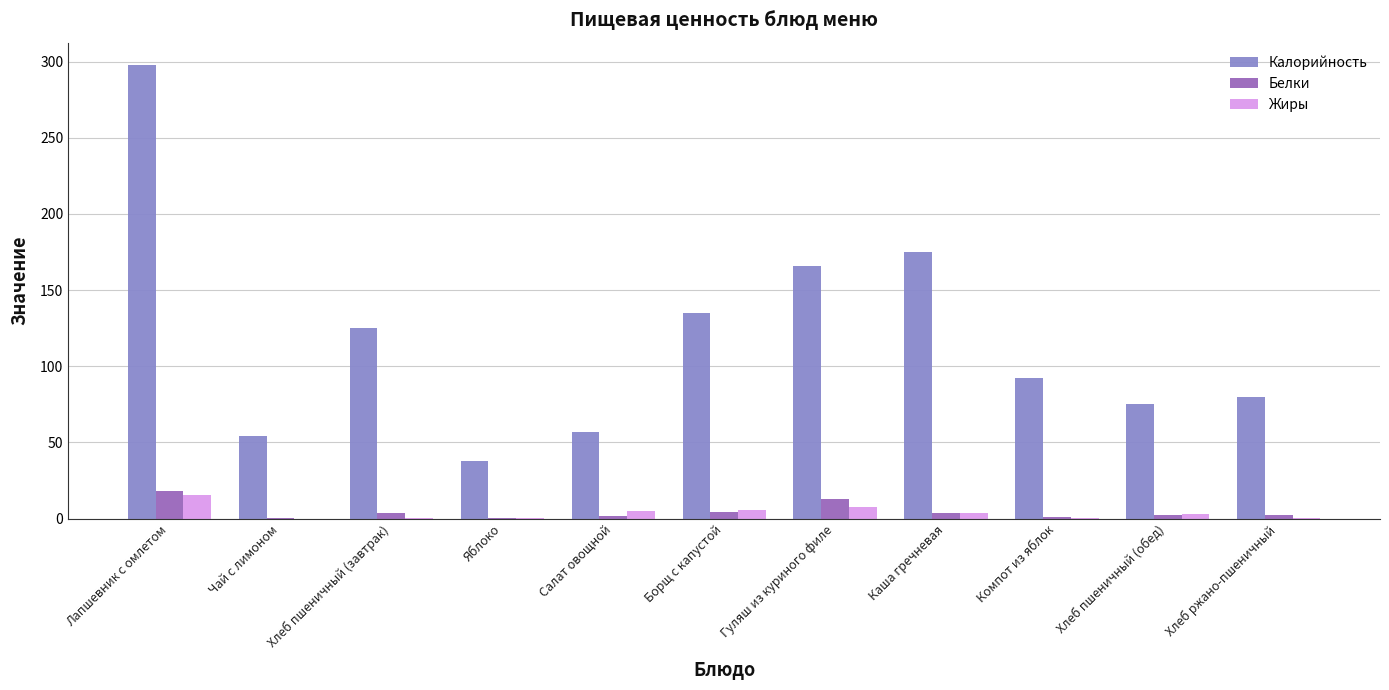

What is the sum of all Калорийность values?

1294.3